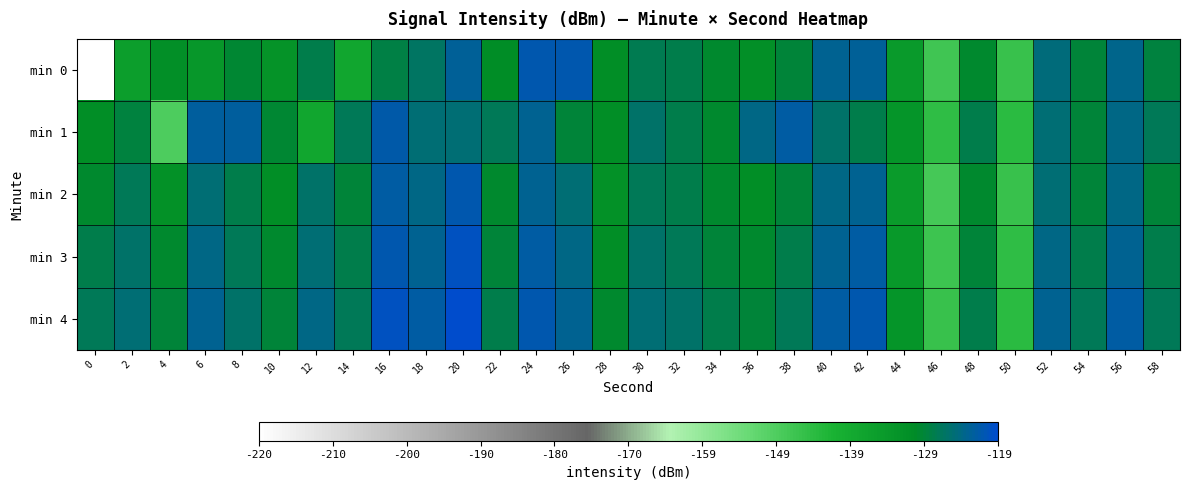

What is the greatest value displayed?

-119.0